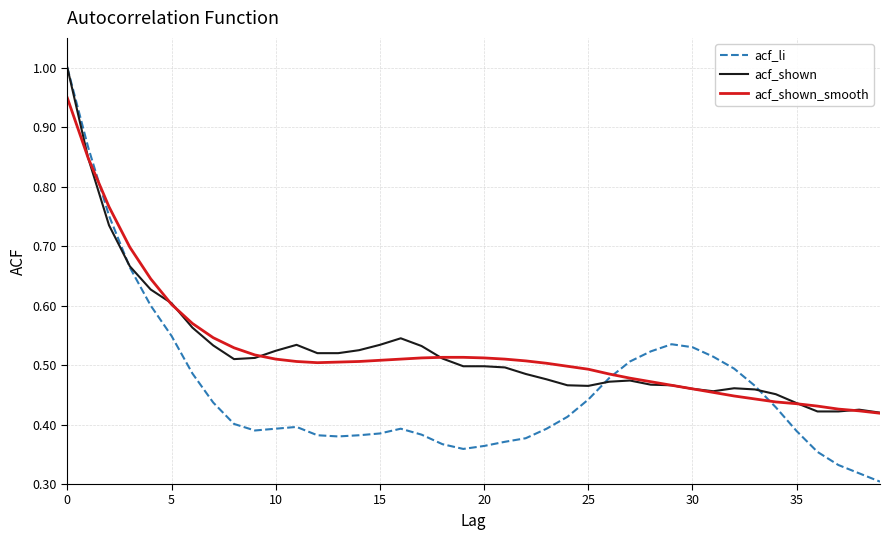

What is the maximum value shown in the chart?

1.0